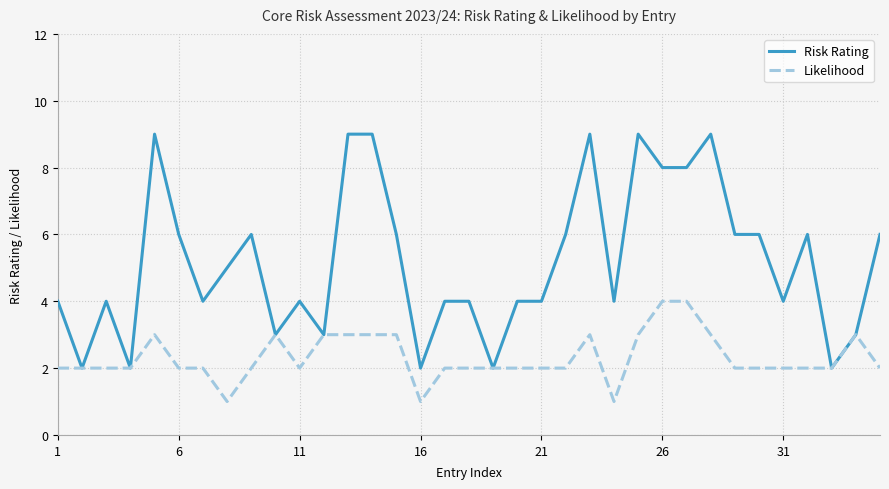

Which series has the largest total across all categories?

Risk Rating